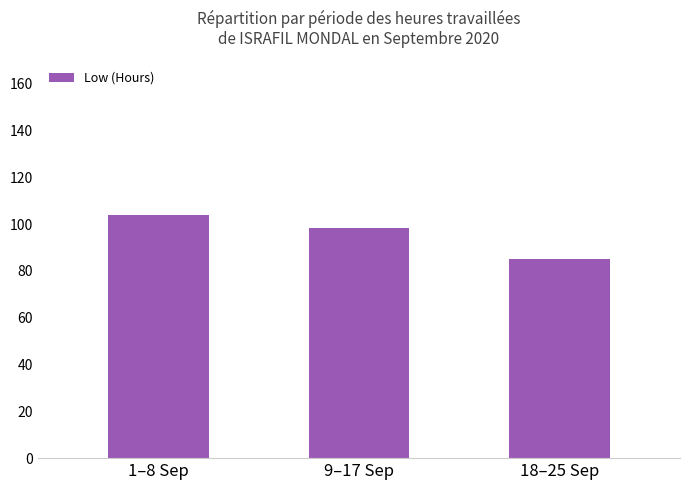

What position from the left is 18–25 Sep?

3